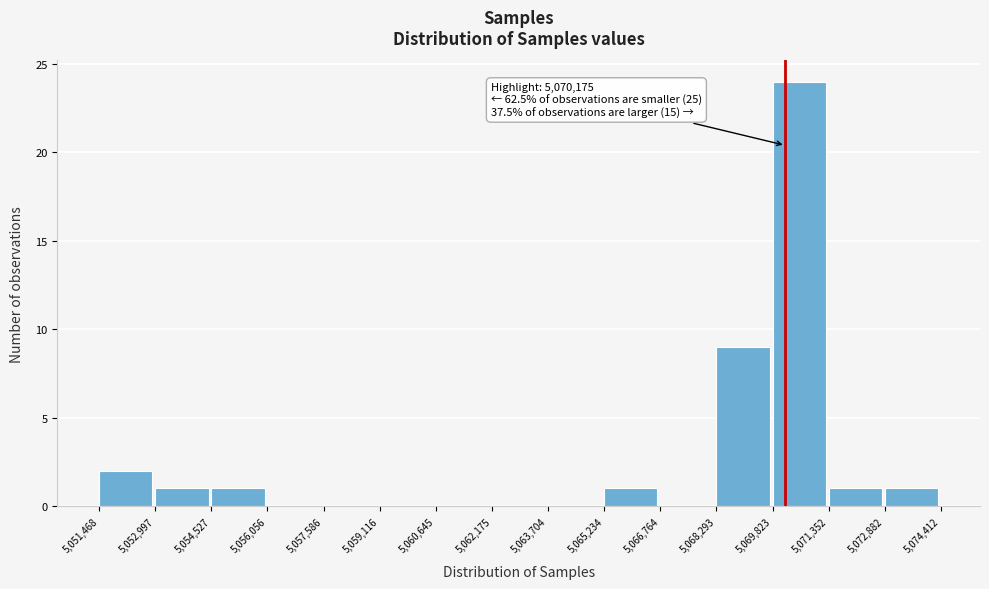

Which range on the x-axis has the tallest bar?

5,069,823 to 5,071,352